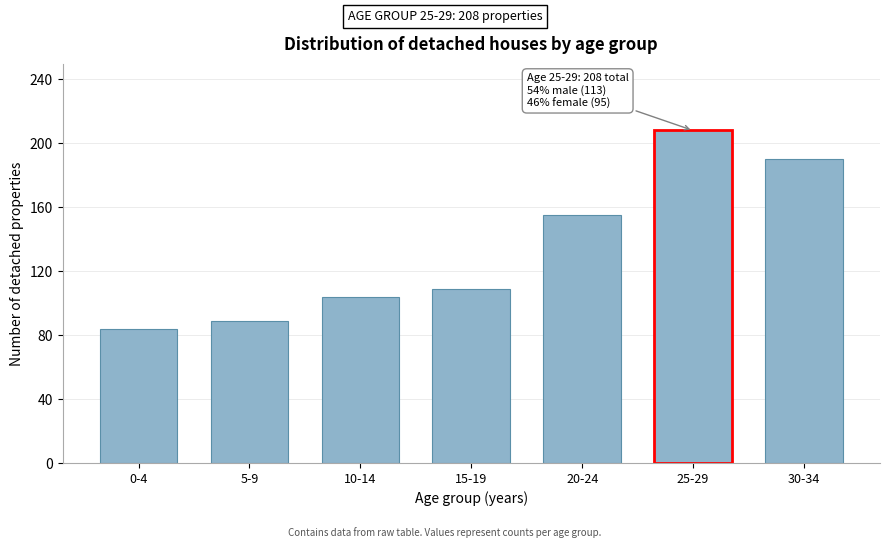

Reading left to right, extract all data points from this chart.

0-4=84	5-9=89	10-14=104	15-19=109	20-24=155	25-29=208	30-34=190